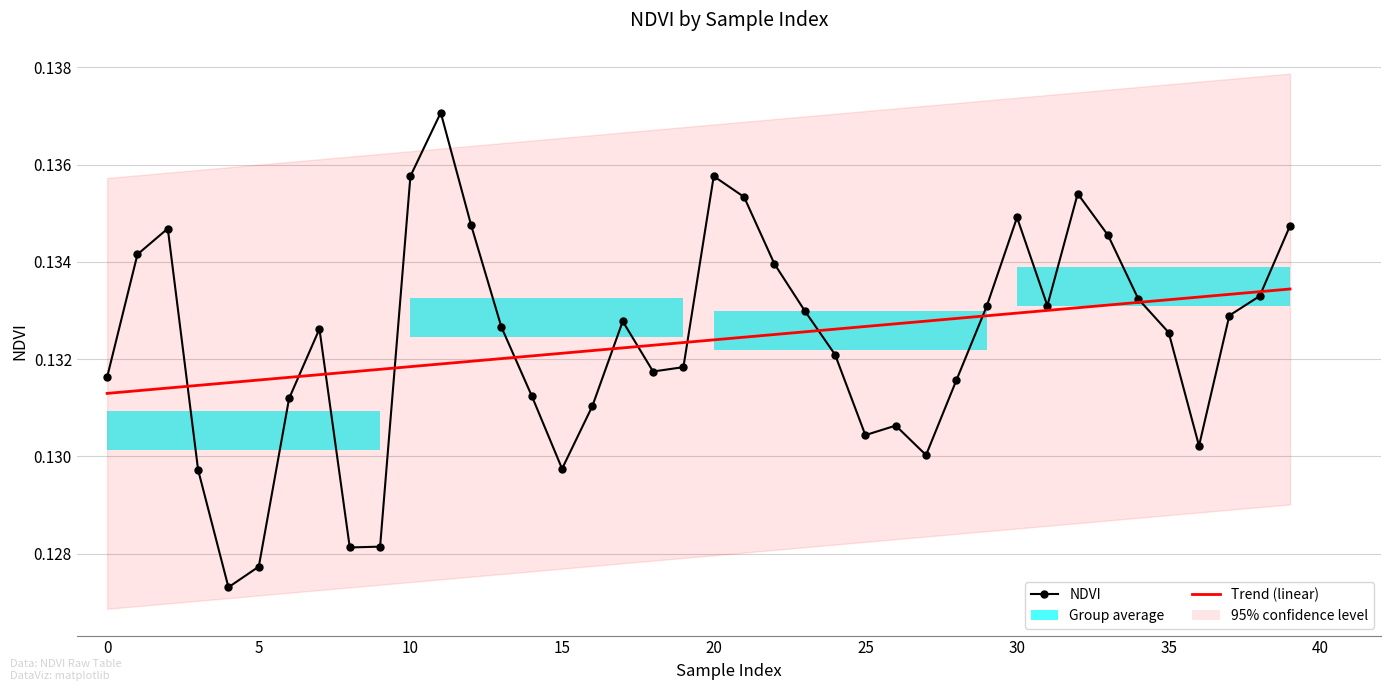

True or false: Trend (linear) and NDVI intersect in this chart.

True